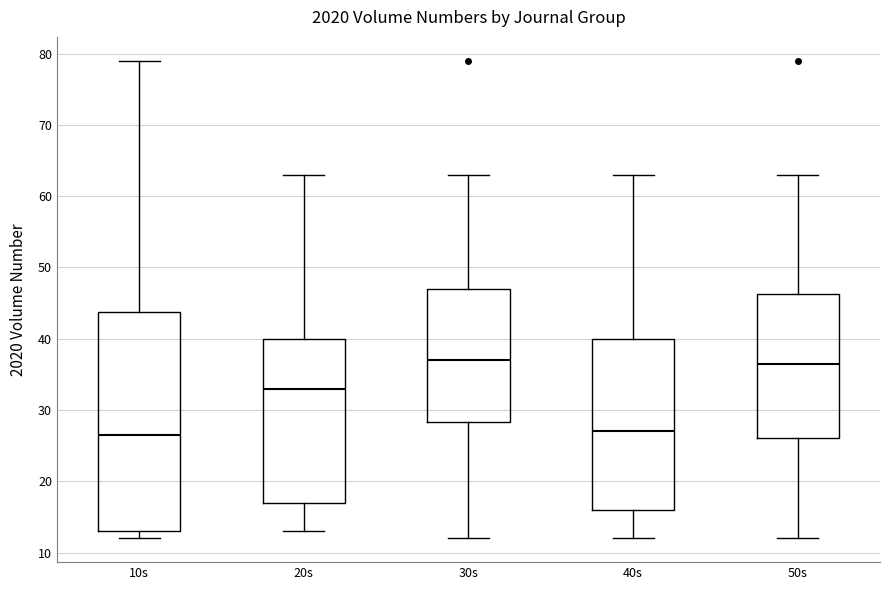

Reading left to right, read every box against the y-axis: the position of its median line, the range the box covers, and the ends of its whiskers. The values are not printed on the chart, so give them approximately, as read against the axis.

10s: median 27, box 13 to 44, whiskers 12 to 79
20s: median 33, box 17 to 40, whiskers 13 to 63
30s: median 37, box 28 to 47, whiskers 12 to 63
40s: median 27, box 16 to 40, whiskers 12 to 63
50s: median 37, box 26 to 46, whiskers 12 to 63